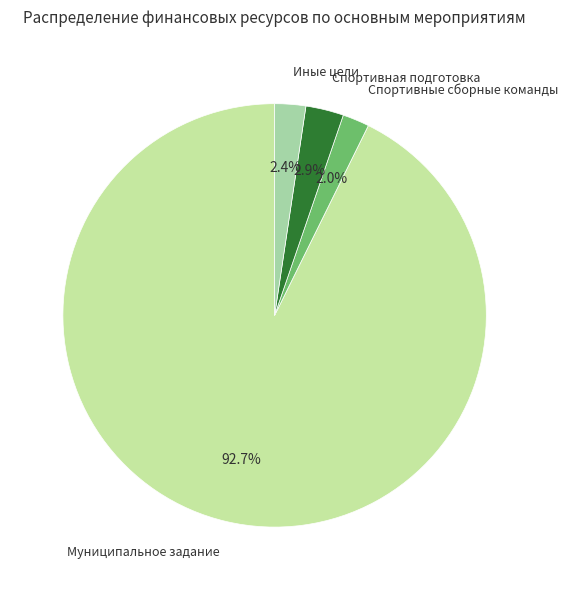

What is the largest slice in the pie chart?

Муниципальное задание